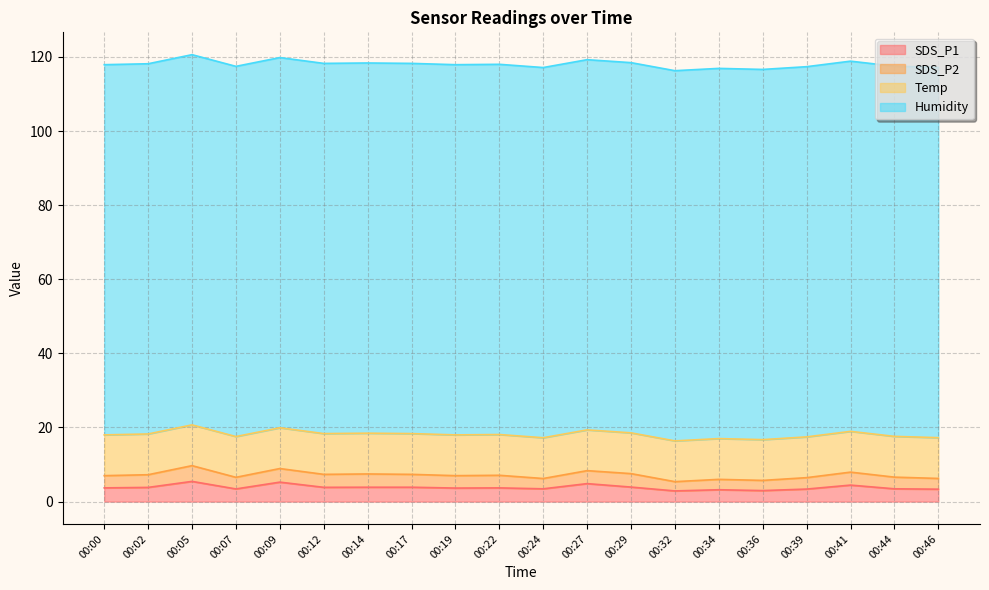

What is the difference between the highest and lowest values at 00:41?

96.4